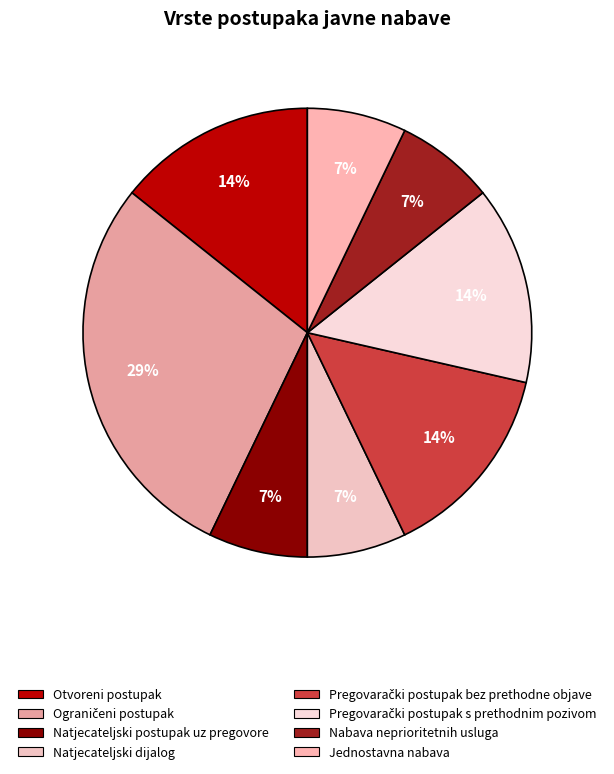

Approximately how many times larger is the value at Natjecateljski dijalog compared to Nabava neprioritetnih usluga?

1.0